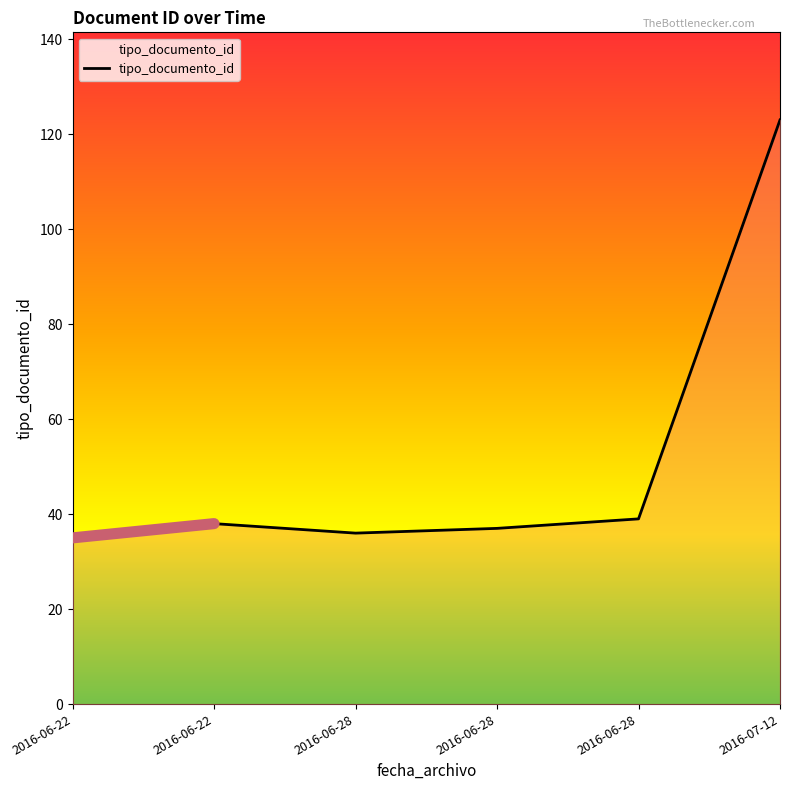

How many lines are shown in the chart?

1